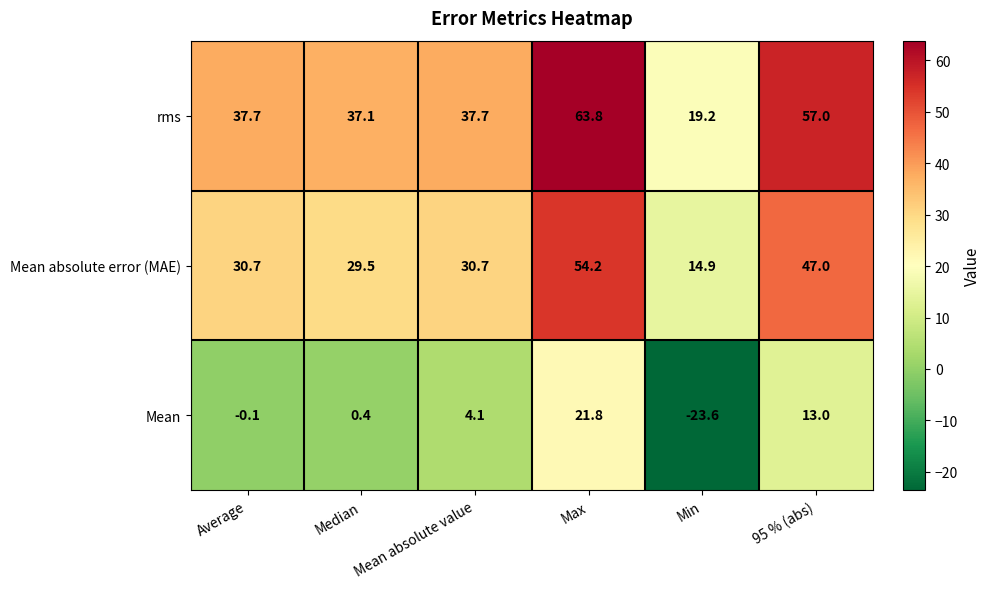

At Max, list the series in order from largest to smallest.

rms, Mean absolute error (MAE), Mean